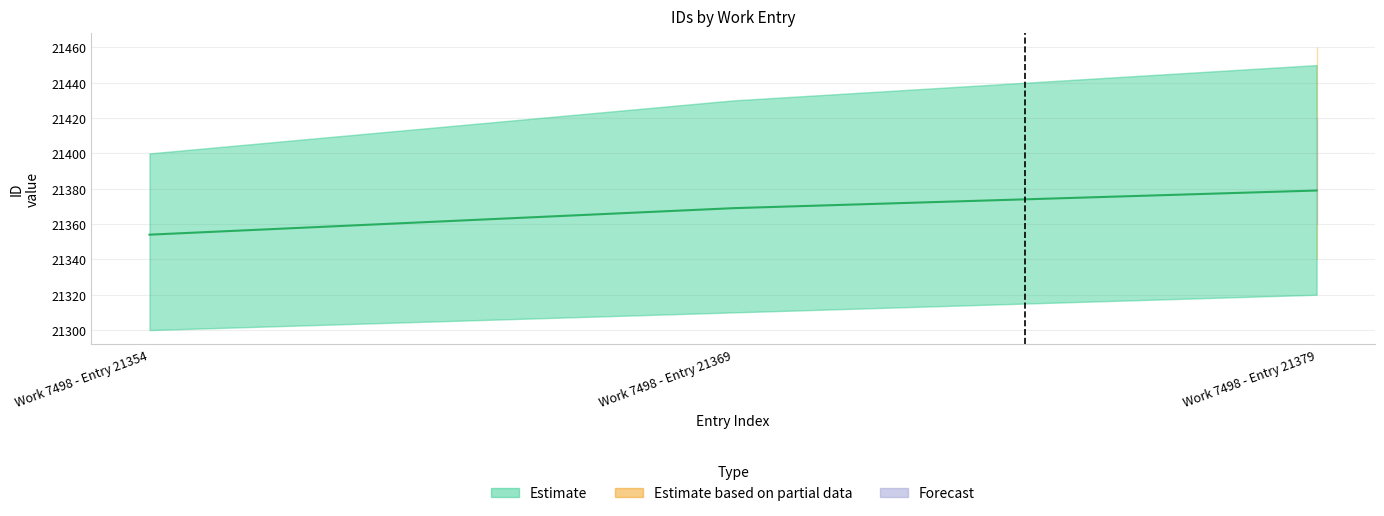

How many data points are above 21369?

1